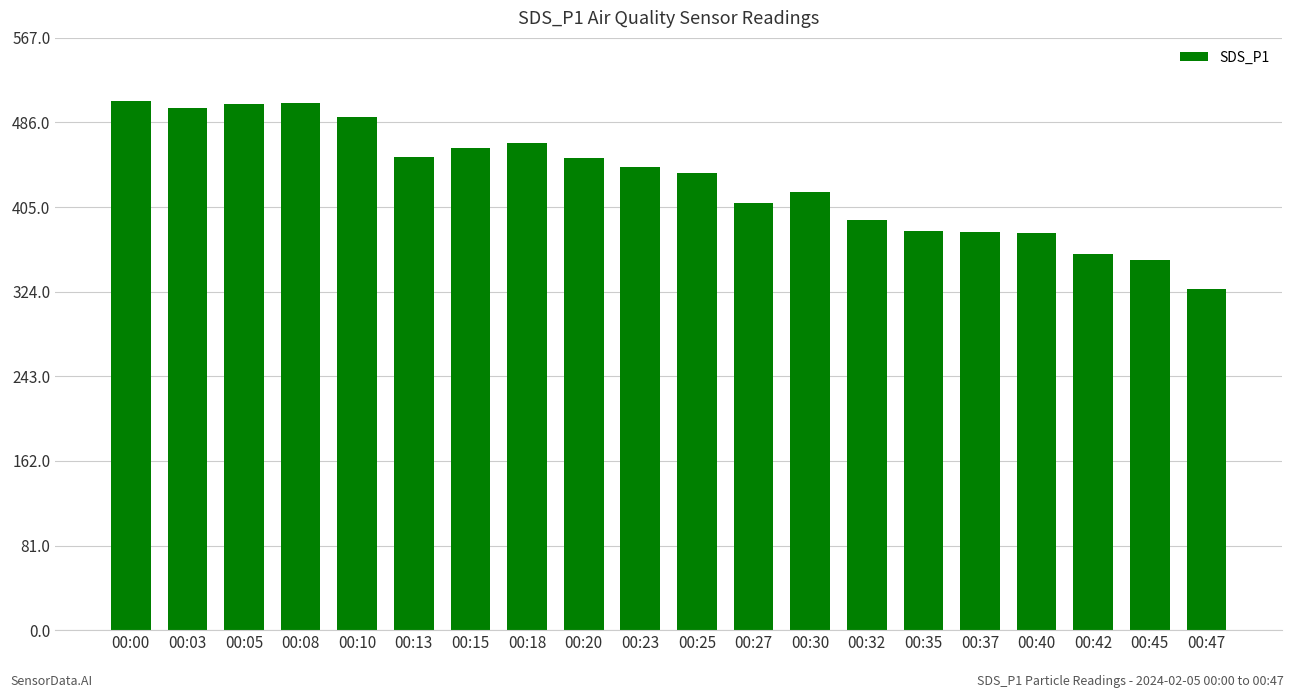

Are the bars horizontal?

No